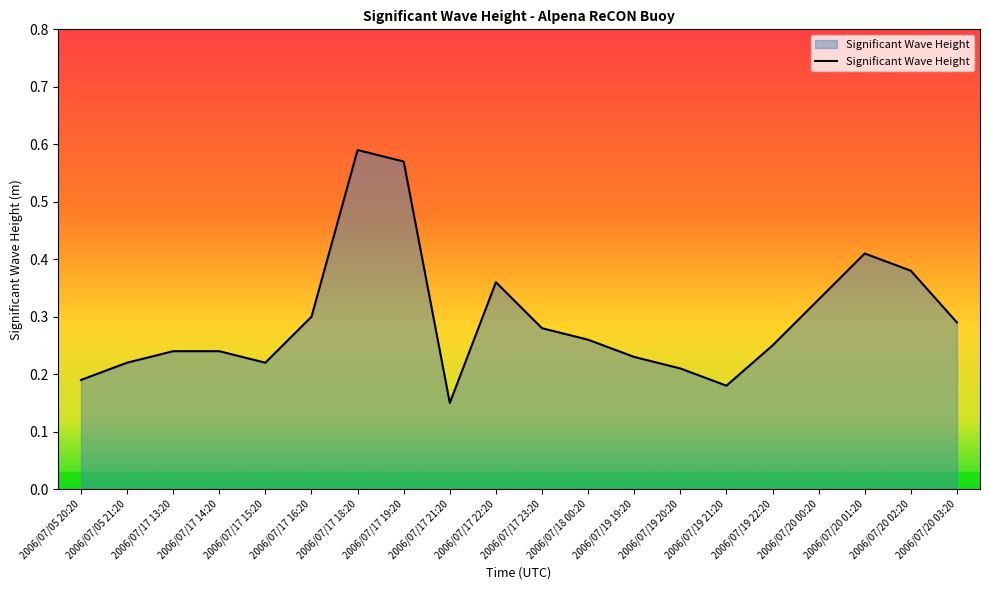

True or false: the data shows 0.4 at 2006/07/17 13:20.

False